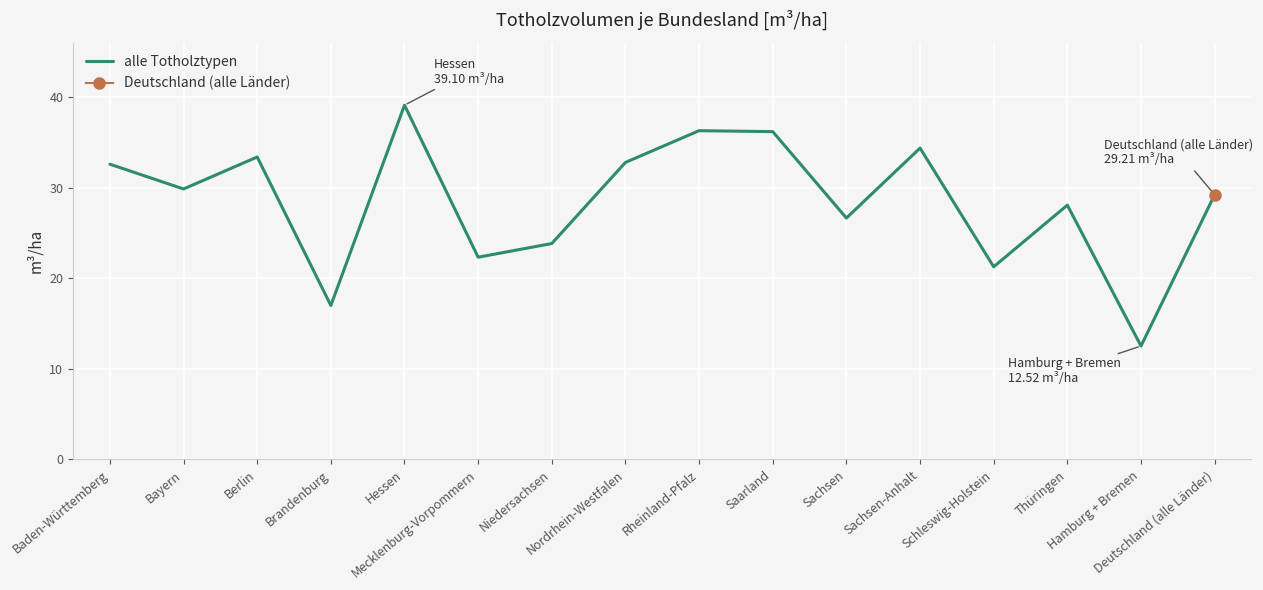

Reading left to right, transcribe all the data shown in this chart.

32.6	29.9	33.4	17.0	39.1	22.3	23.8	32.8	36.3	36.2	26.6	34.4	21.3	28.1	12.5	29.2